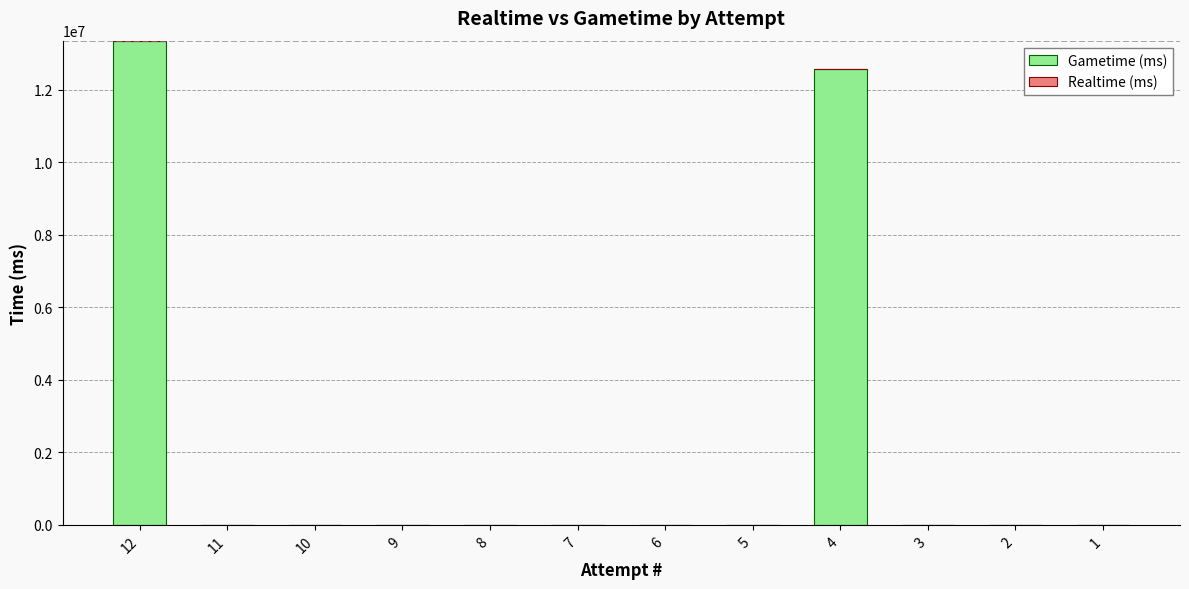

Which category has the highest value across all series?

12